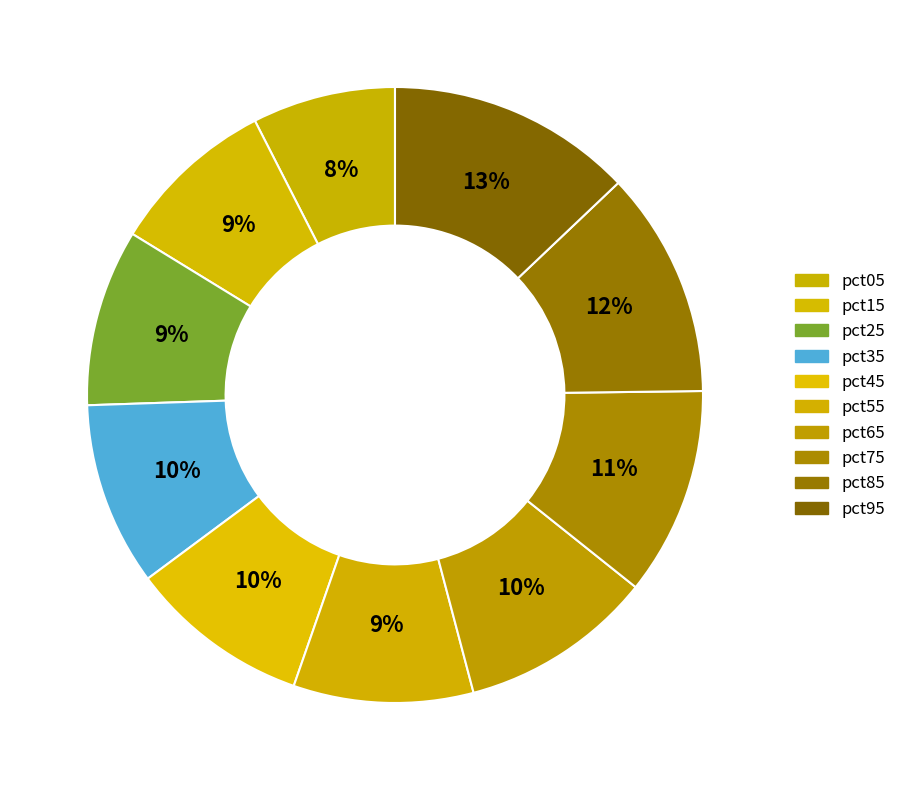

True or false: pct65 accounts for 2% of the total.

False